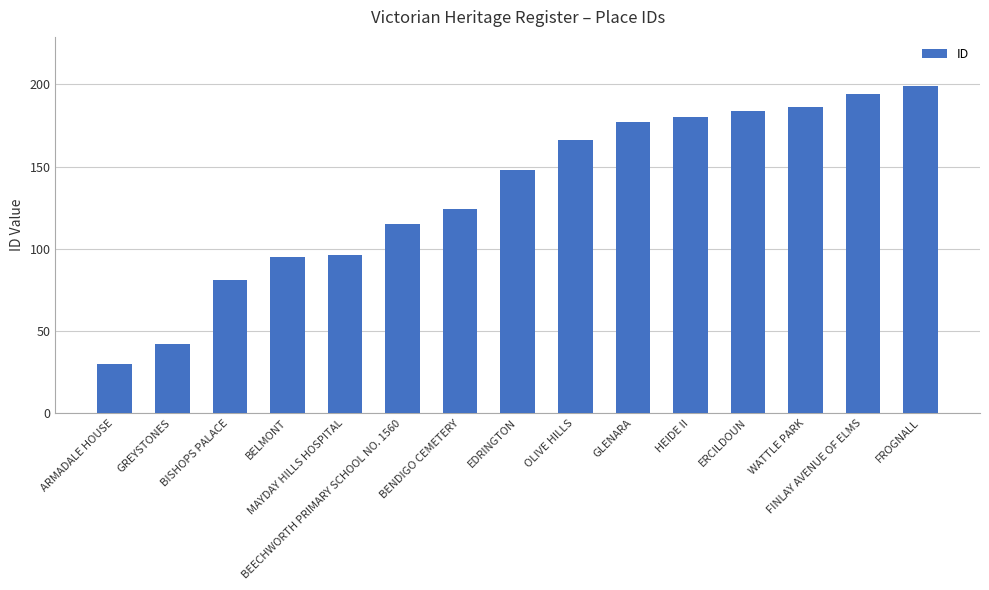

What is the average value?

134